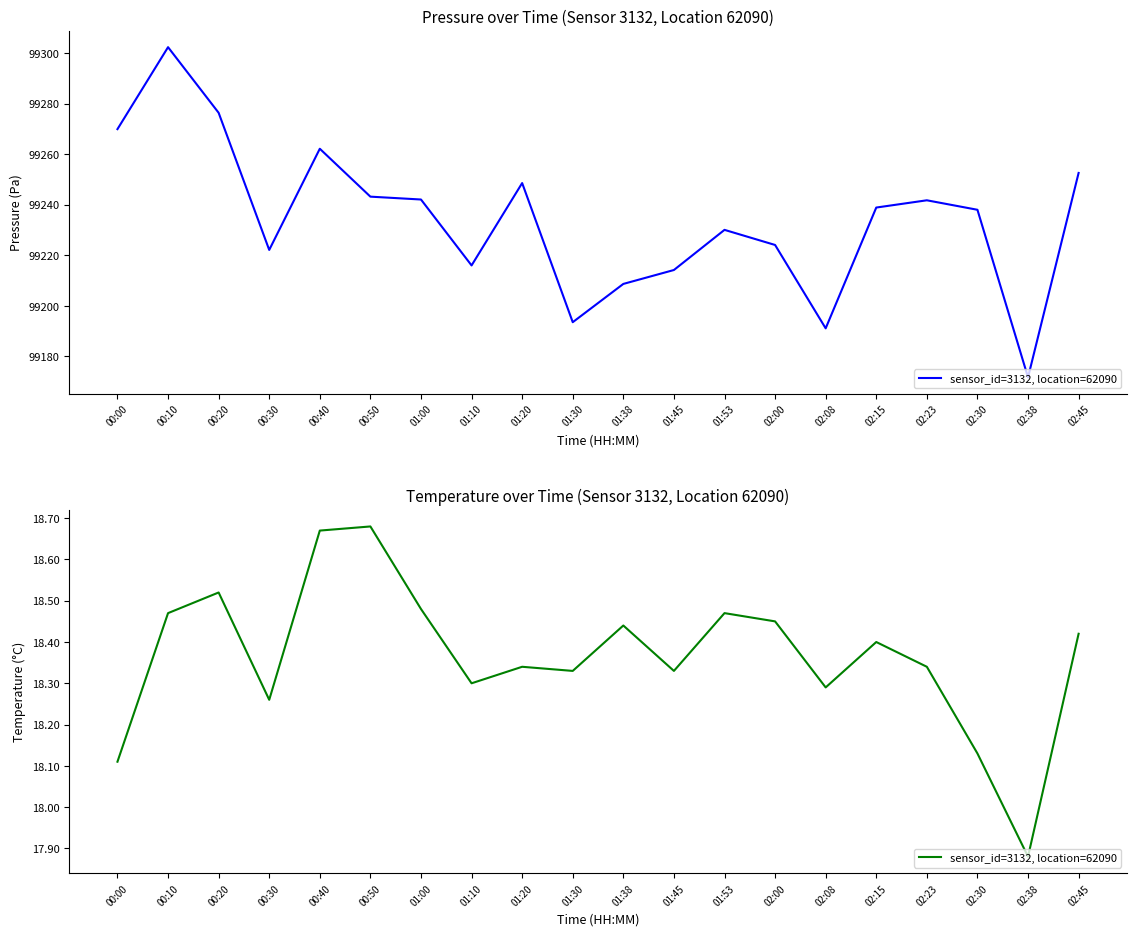

Which label corresponds to the largest value in the chart?

00:50